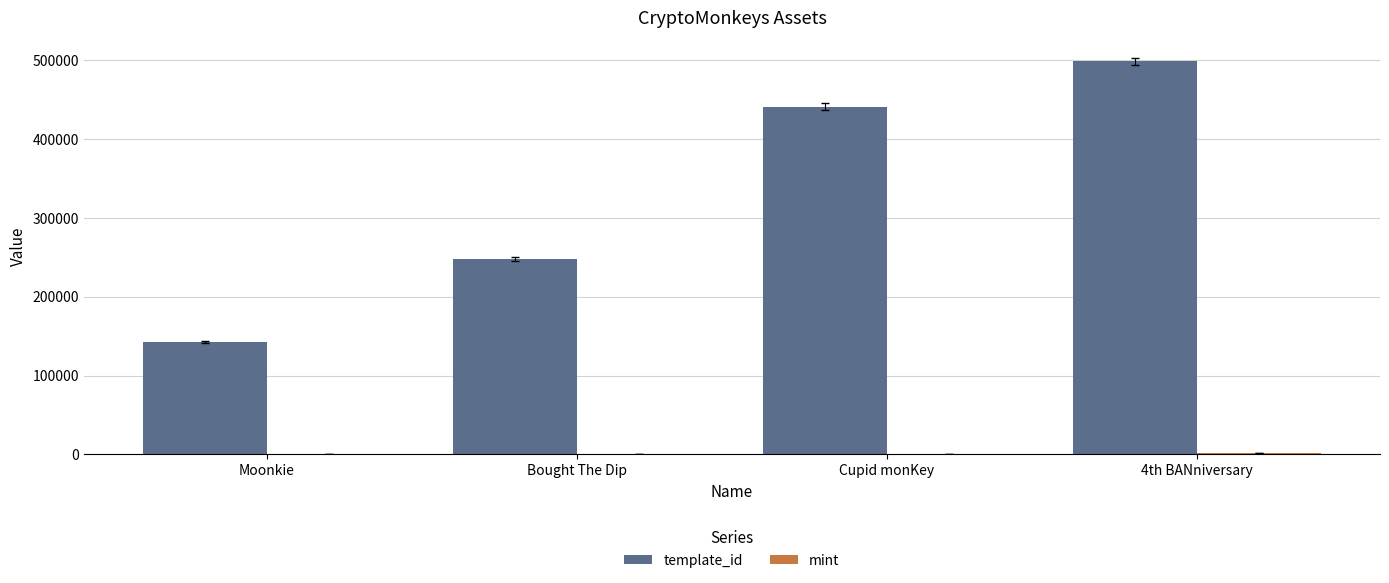

The template_id series shows 262629 at Cupid monKey. True or false?

False